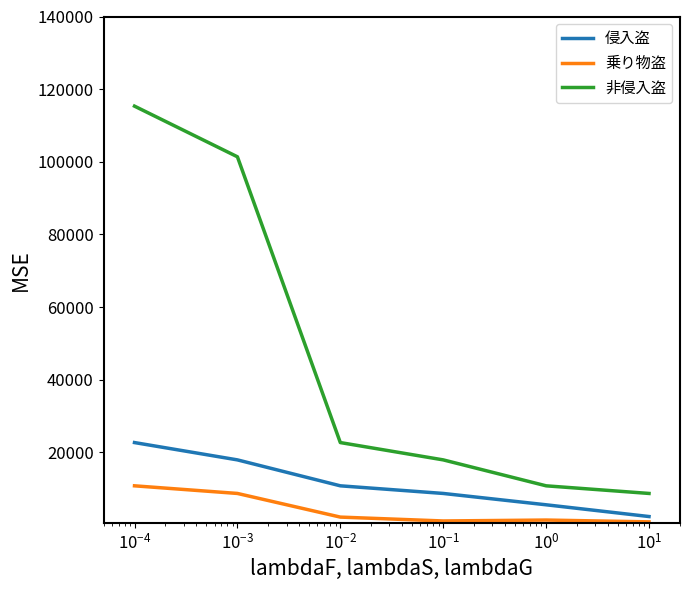

True or false: 乗り物盗 and 非侵入盗 intersect in this chart.

False